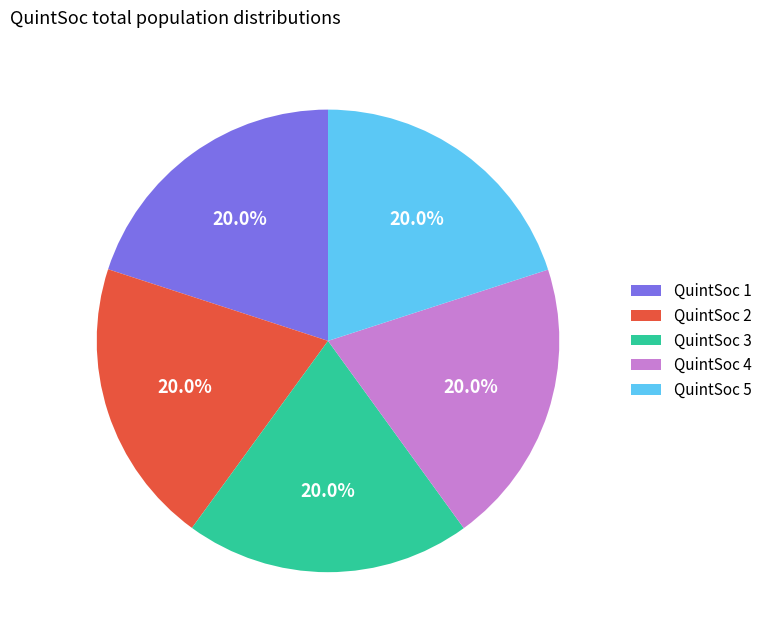

Is there any slice that represents more than half of the pie?

No